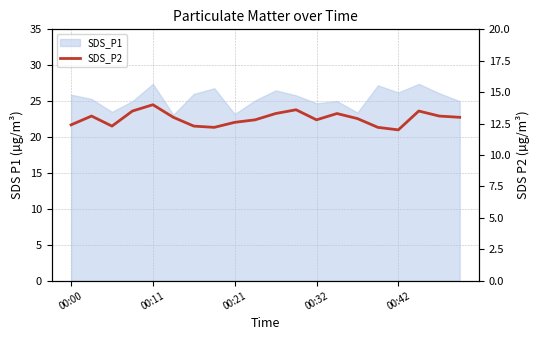

How many values are below 13?

10